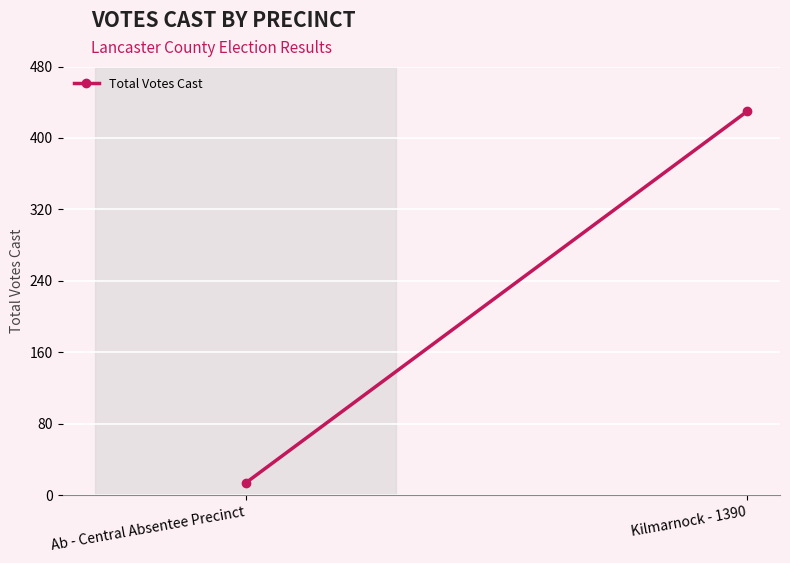

Reading left to right, transcribe all the data shown in this chart.

Ab - Central Absentee Precinct=14	Kilmarnock - 1390=430